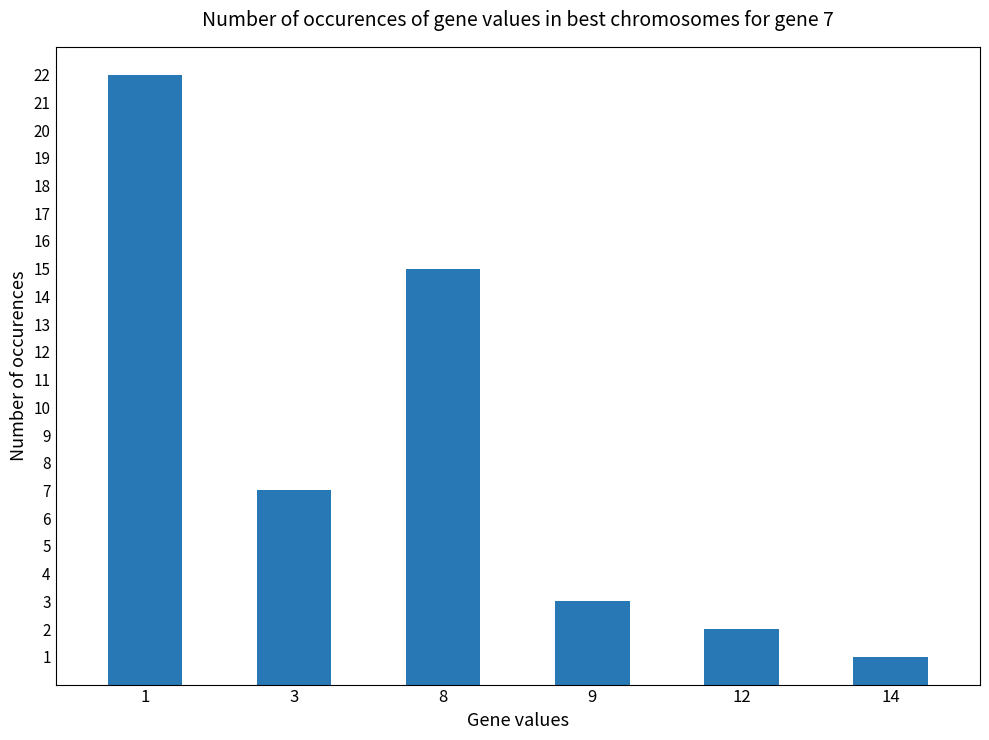

Rank the categories by value from lowest to highest.

14, 12, 9, 3, 8, 1